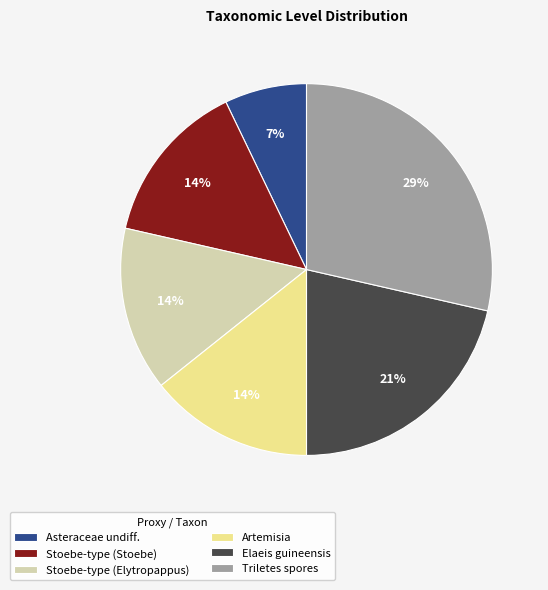

Which category has the smallest portion of the pie?

Asteraceae undiff.